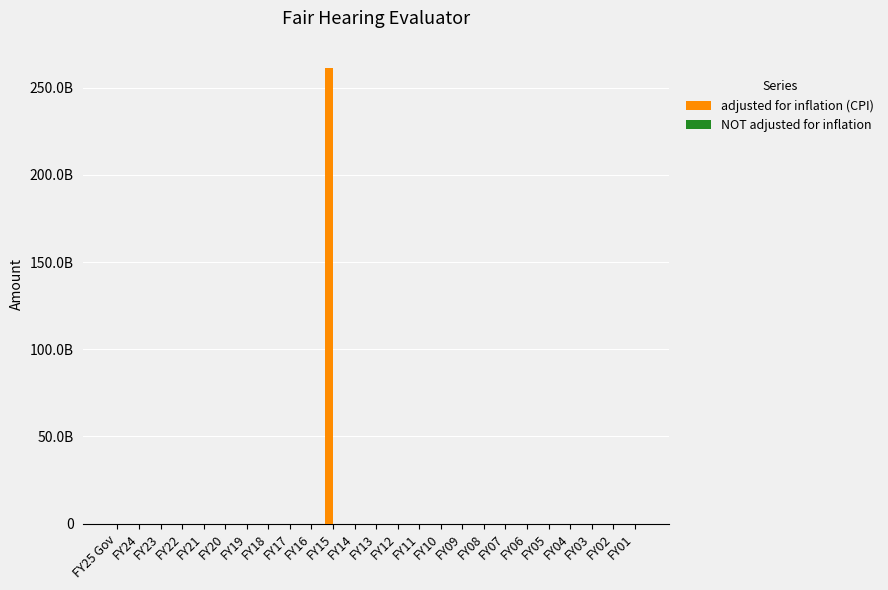

Reading left to right, extract all data points from this chart.

adjusted for inflation (CPI): 0	0	0	0	0	0	0	0	0	0	261461200000	0	0	0	0	0	0	0	0	0	0	0	0	0	0
NOT adjusted for inflation: 0	0	0	0	0	0	0	0	0	0	0	0	0	0	0	0	0	0	0	0	0	0	0	0	0